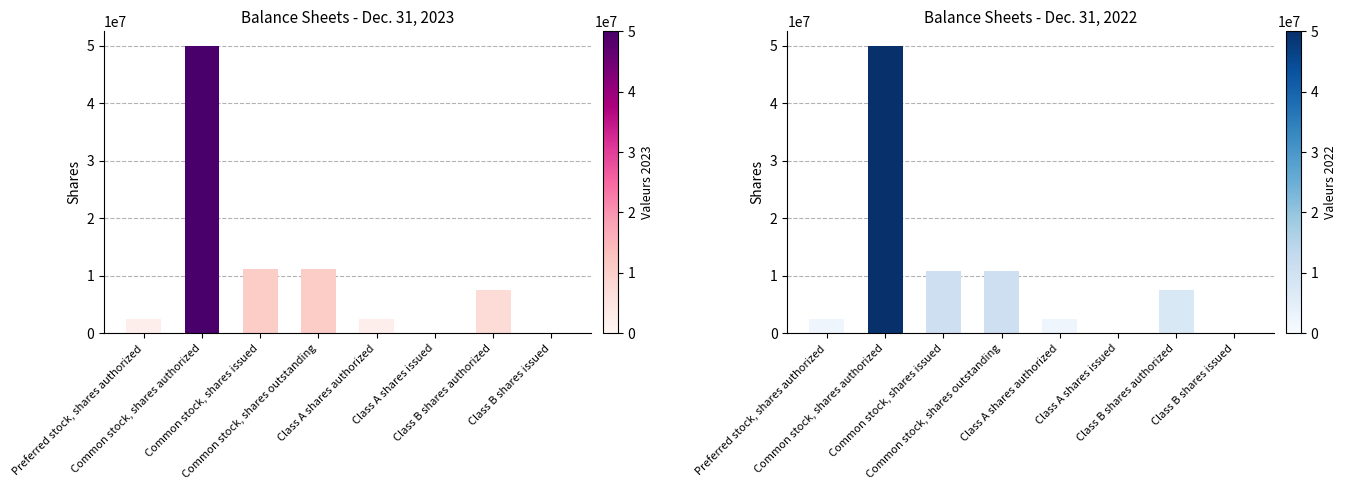

How many categories are shown in the chart?

8